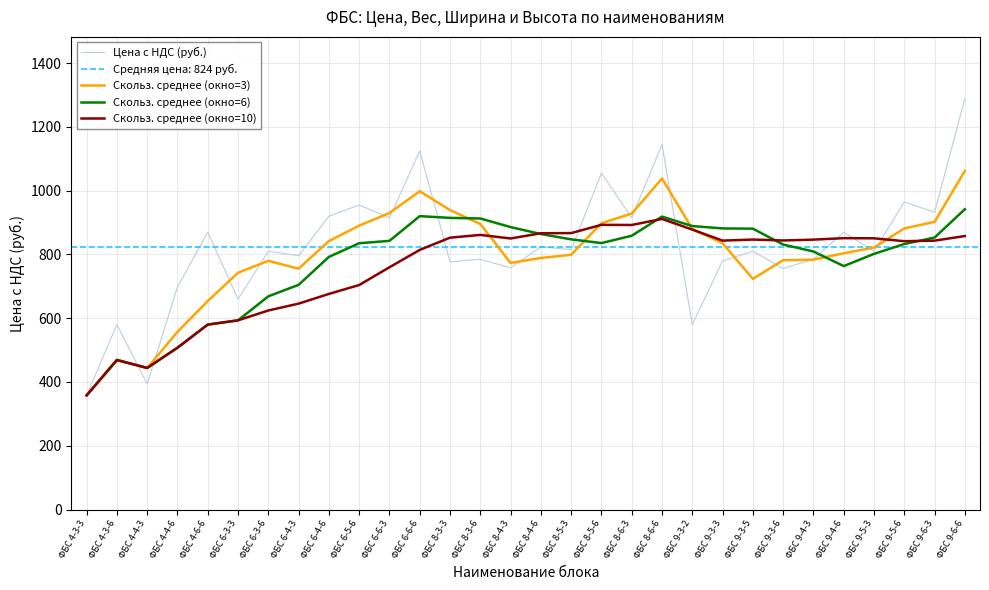

Rank the series by their maximum value, from lowest to highest.

Скольз. среднее (окно=10), Скольз. среднее (окно=6), Скольз. среднее (окно=3), Цена с НДС (руб.)